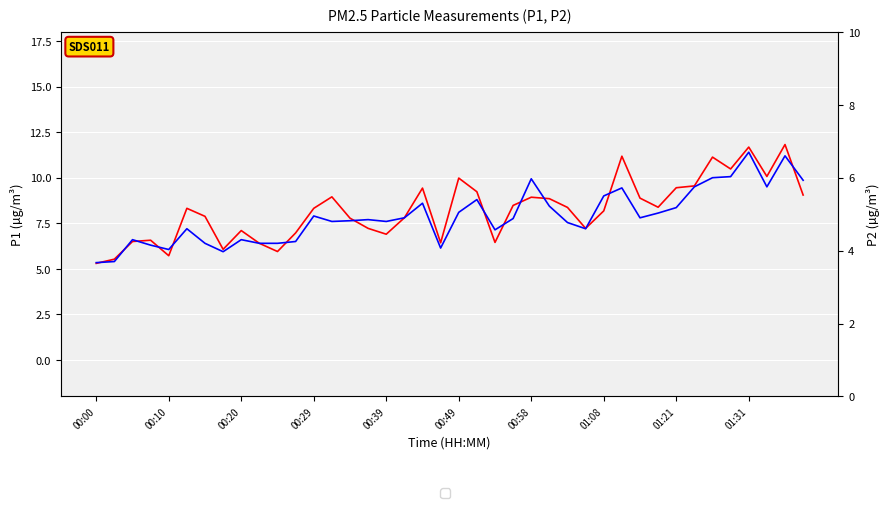

How many values in the P2 series are below 4?

3